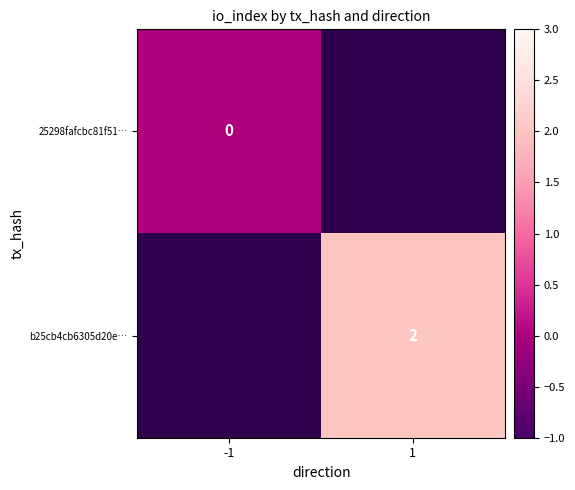

Count the number of categories in the chart.

2